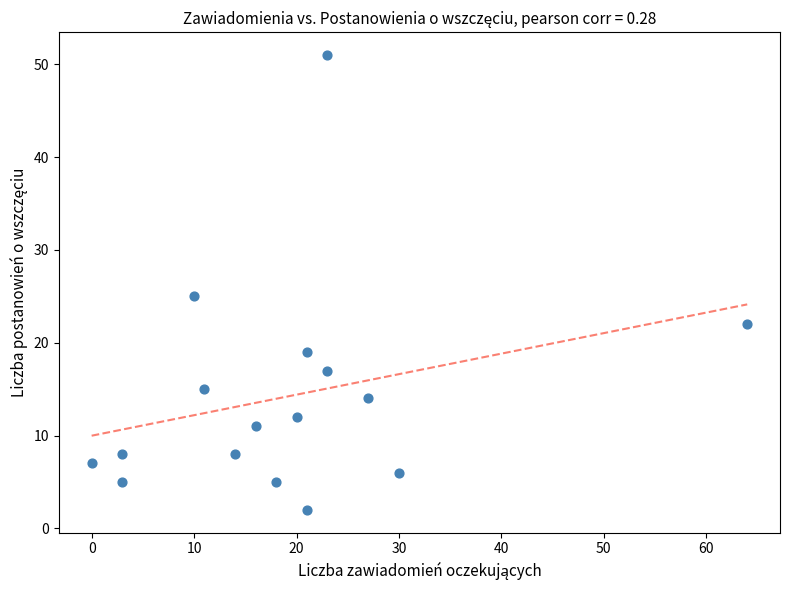

What is the range of X values (max minus min)?

64